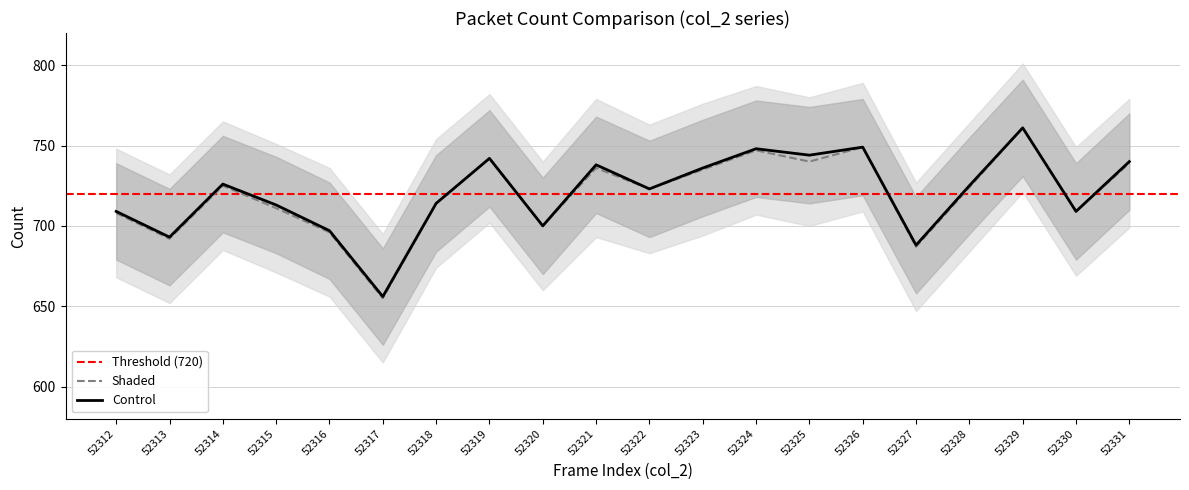

What is the lowest value of the Control series?

656